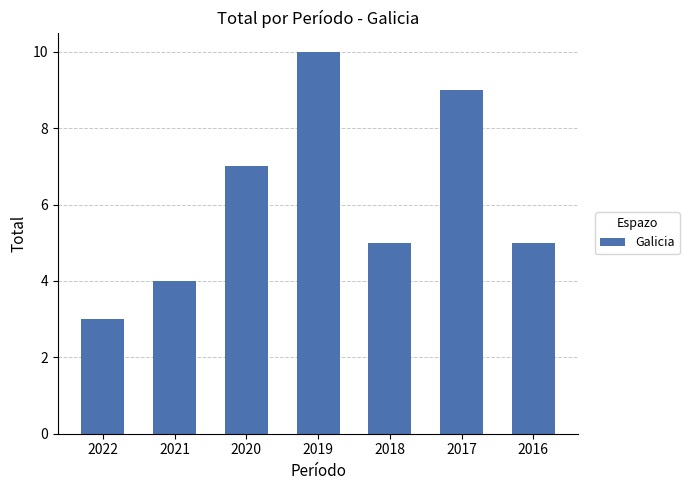

What is the smallest value displayed?

3